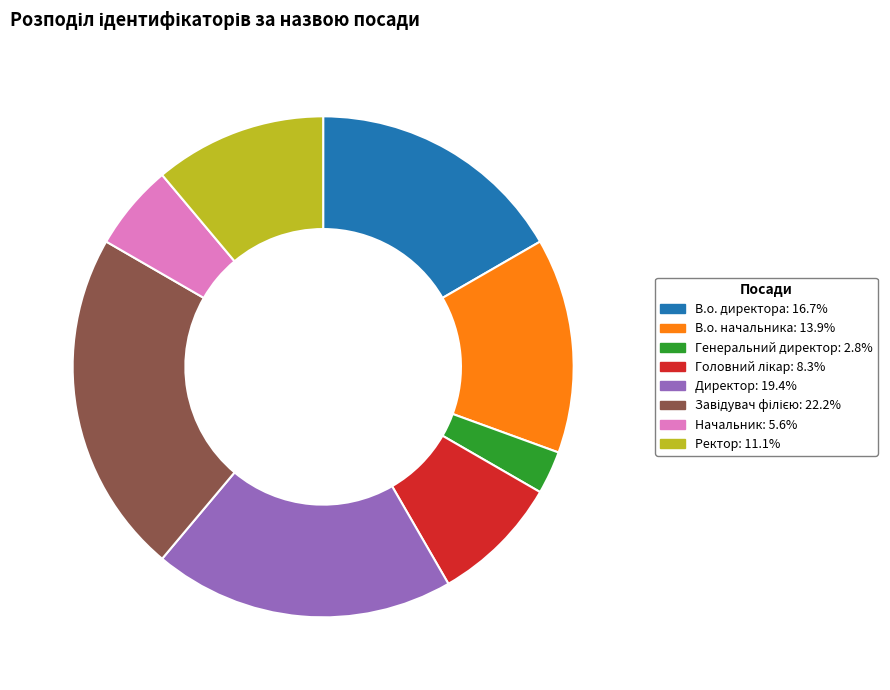

Does В.о. начальника: 13.9% represent more than half of the total?

No